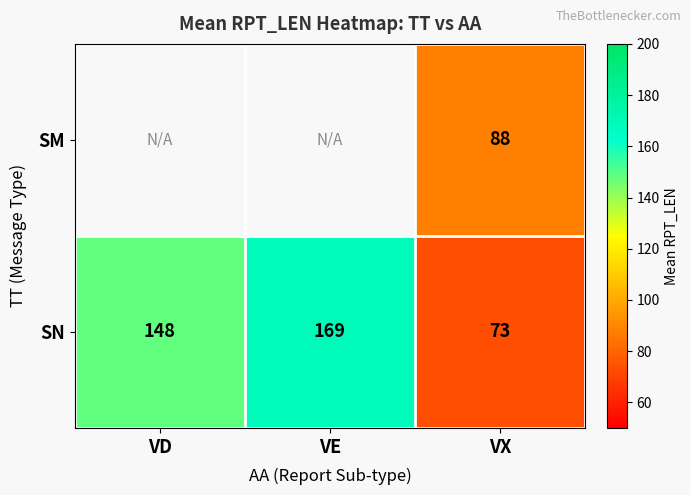

What is the difference between the SN values at VE and VX?

96